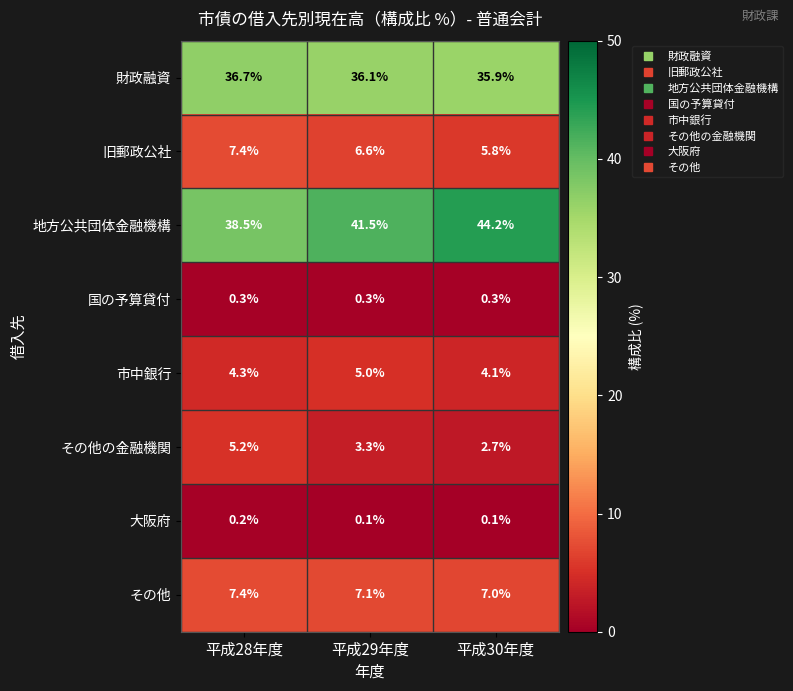

At which label does 地方公共団体金融機構 reach its peak?

平成30年度